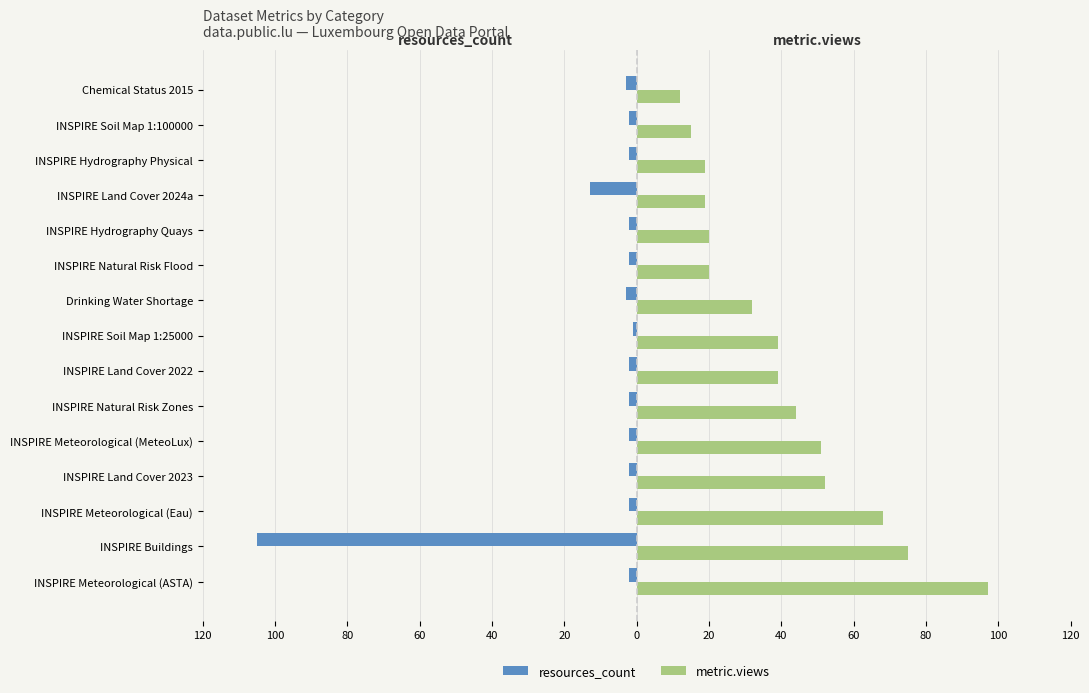

What are all the series names shown in the legend?

resources_count, metric.views